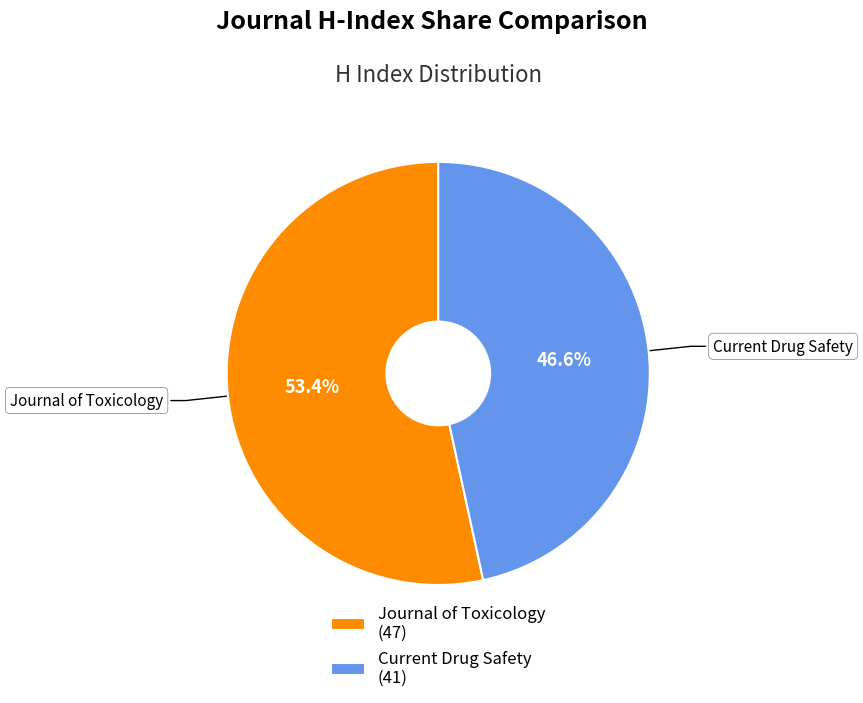

Does any single category account for the majority?

Yes